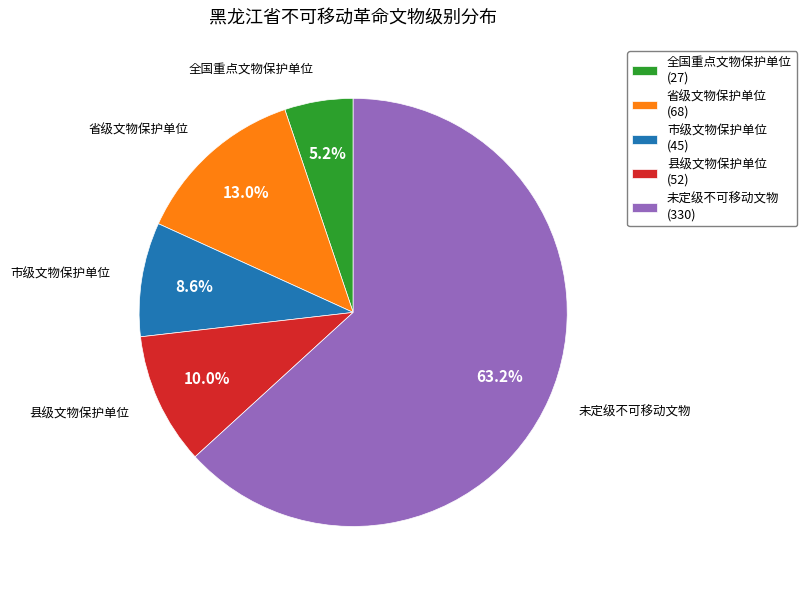

Rank the categories by value from highest to lowest.

未定级不可移动文物, 省级文物保护单位, 县级文物保护单位, 市级文物保护单位, 全国重点文物保护单位